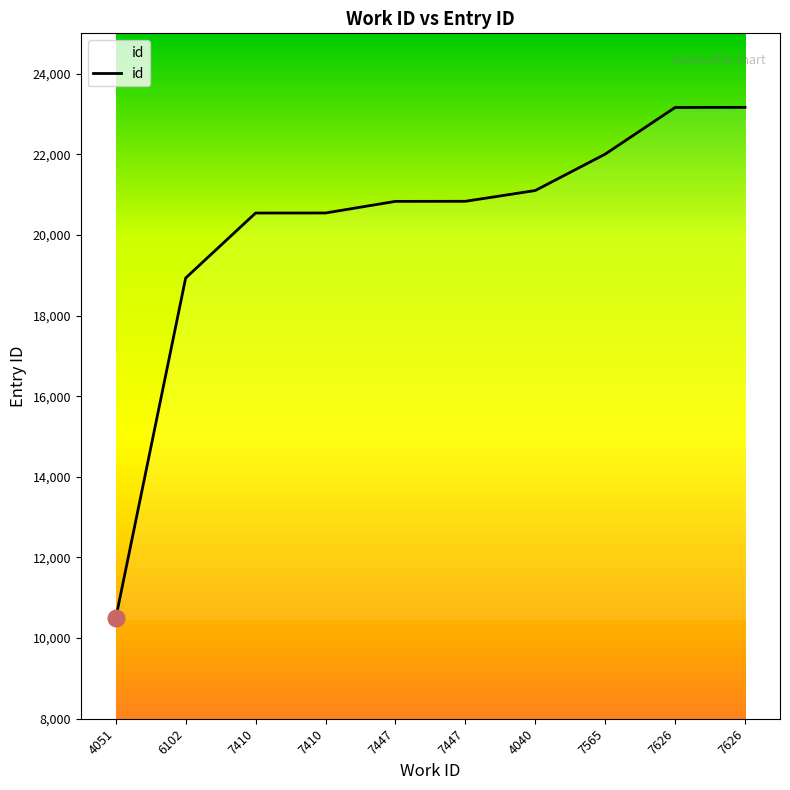

Does the chart have visible grid lines?

No